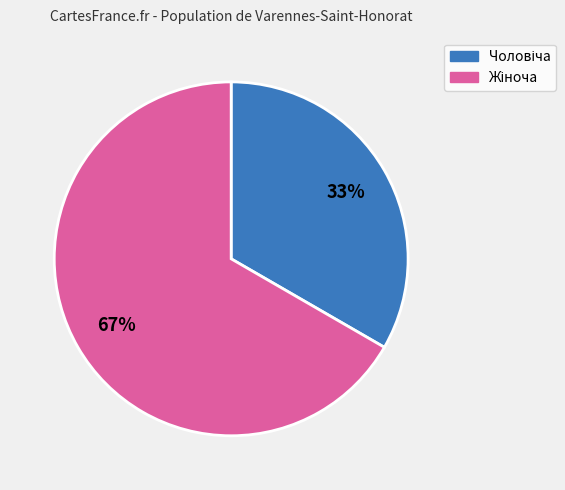

To the nearest percent, what is the average slice percentage?

50%